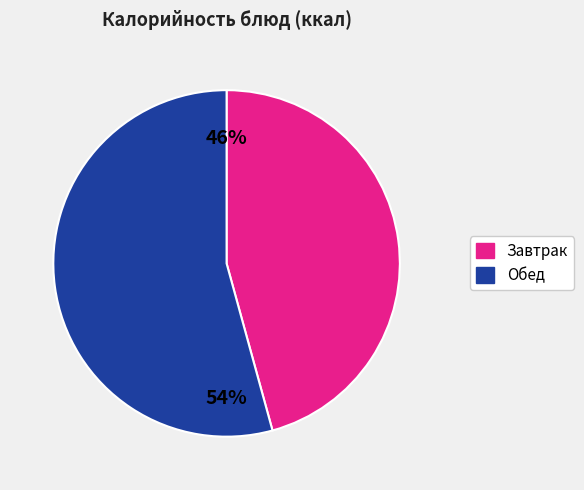

Does any single category account for the majority?

Yes